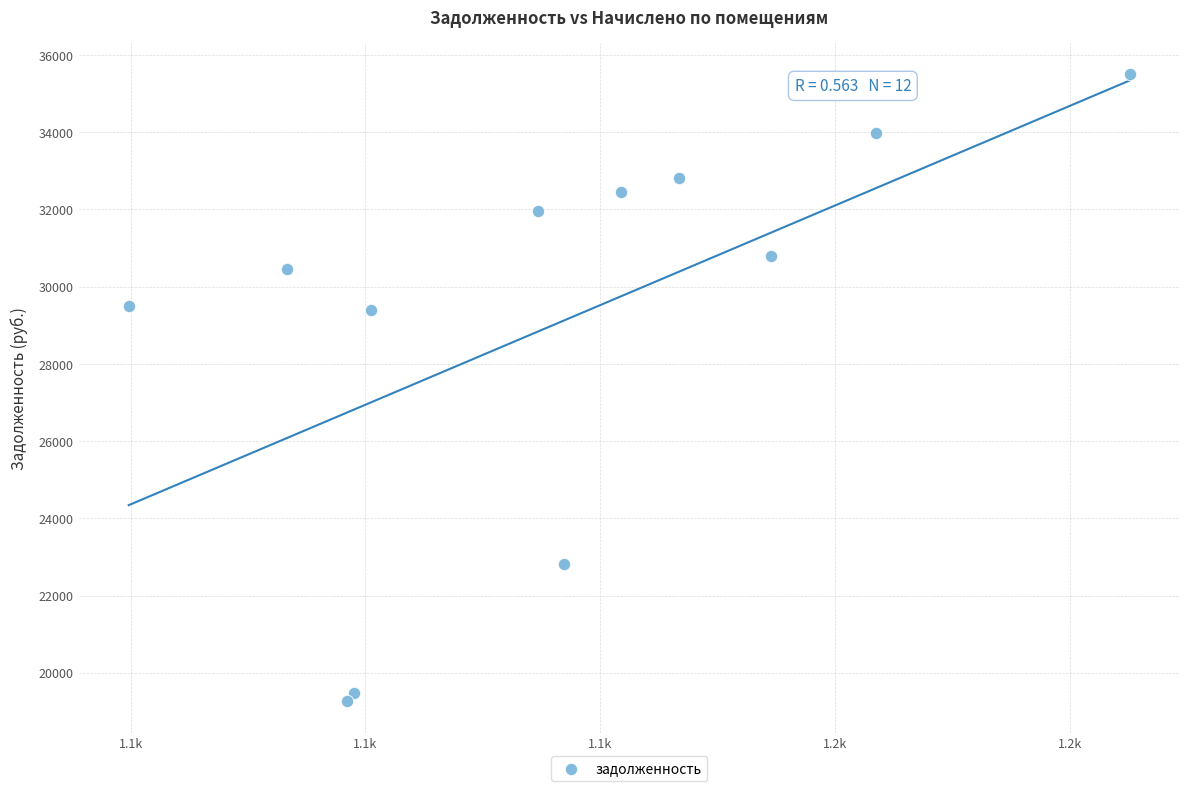

What is the average Y value?

29033.3